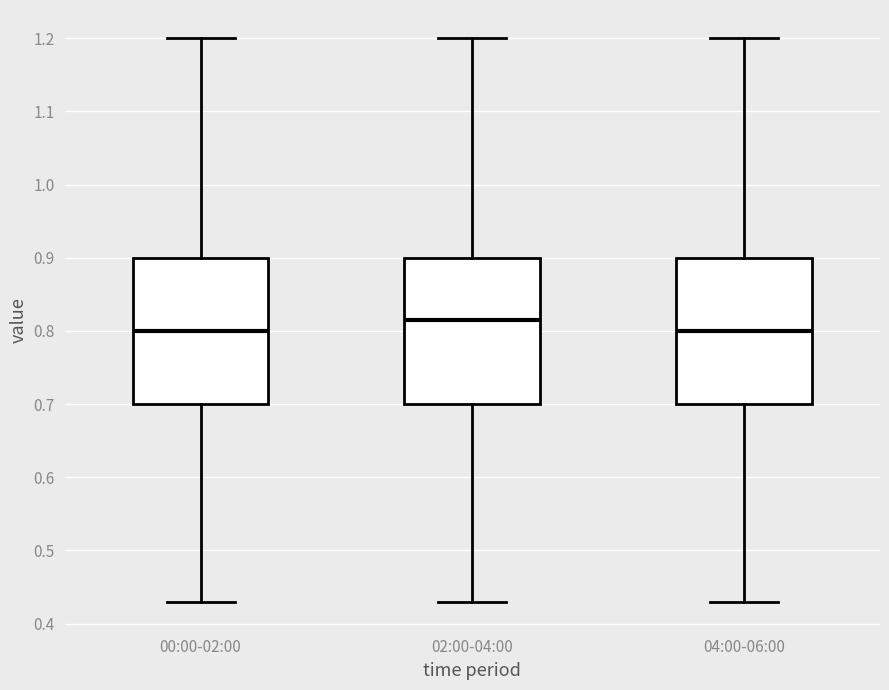

Reading left to right, transcribe this box plot: for each box, give where its median line is, the range the box spans, and where its two whiskers end, as read against the y-axis. The values are not printed on the chart, so give them approximately, as read against the axis.

00:00-02:00: median 0.80, box 0.70 to 0.90, whiskers 0.43 to 1.20
02:00-04:00: median 0.82, box 0.70 to 0.90, whiskers 0.43 to 1.20
04:00-06:00: median 0.80, box 0.70 to 0.90, whiskers 0.43 to 1.20